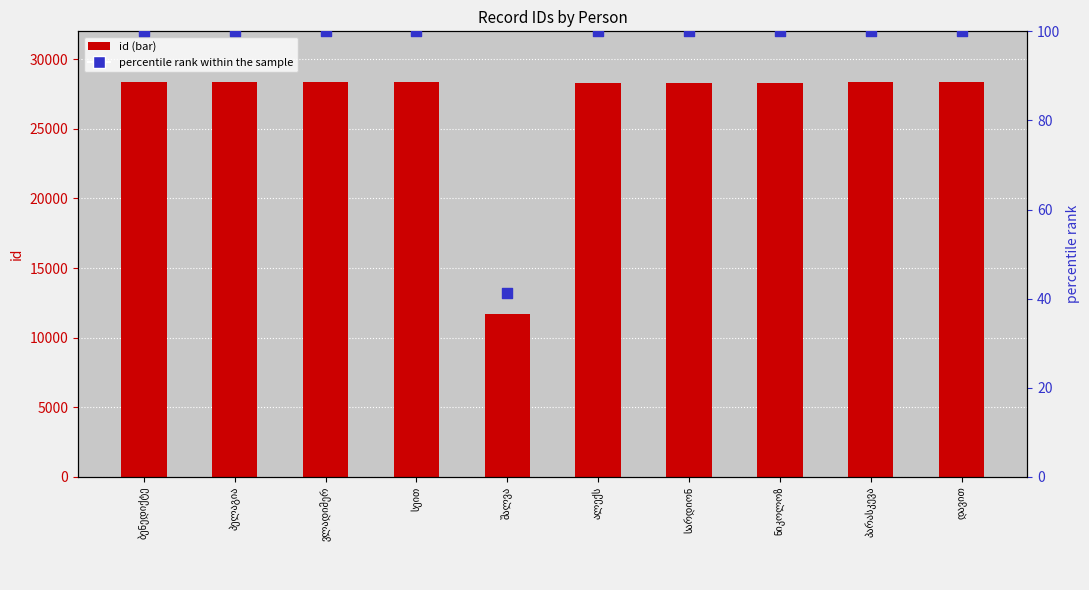

Which series has the widest spread of Y values?

id